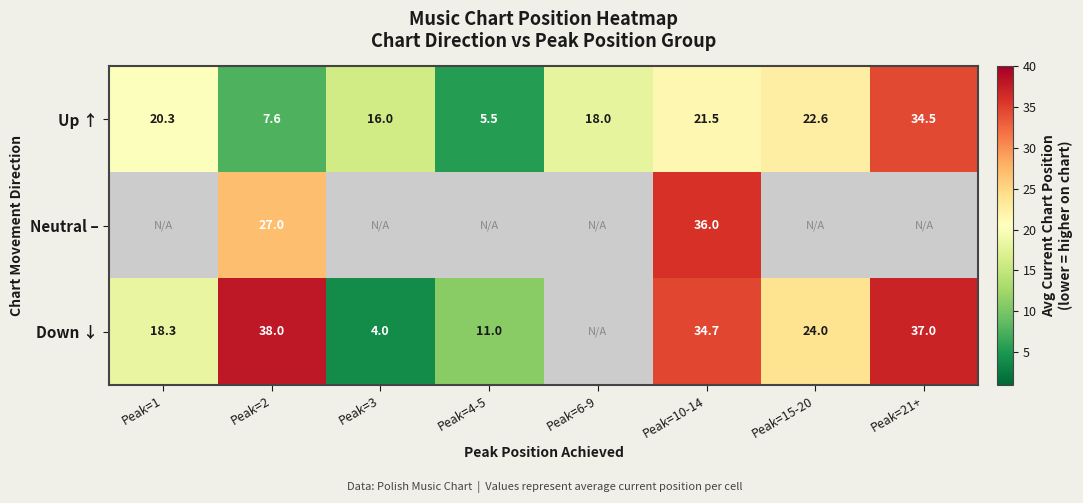

At which label does Down ↓ reach its minimum?

Peak=3